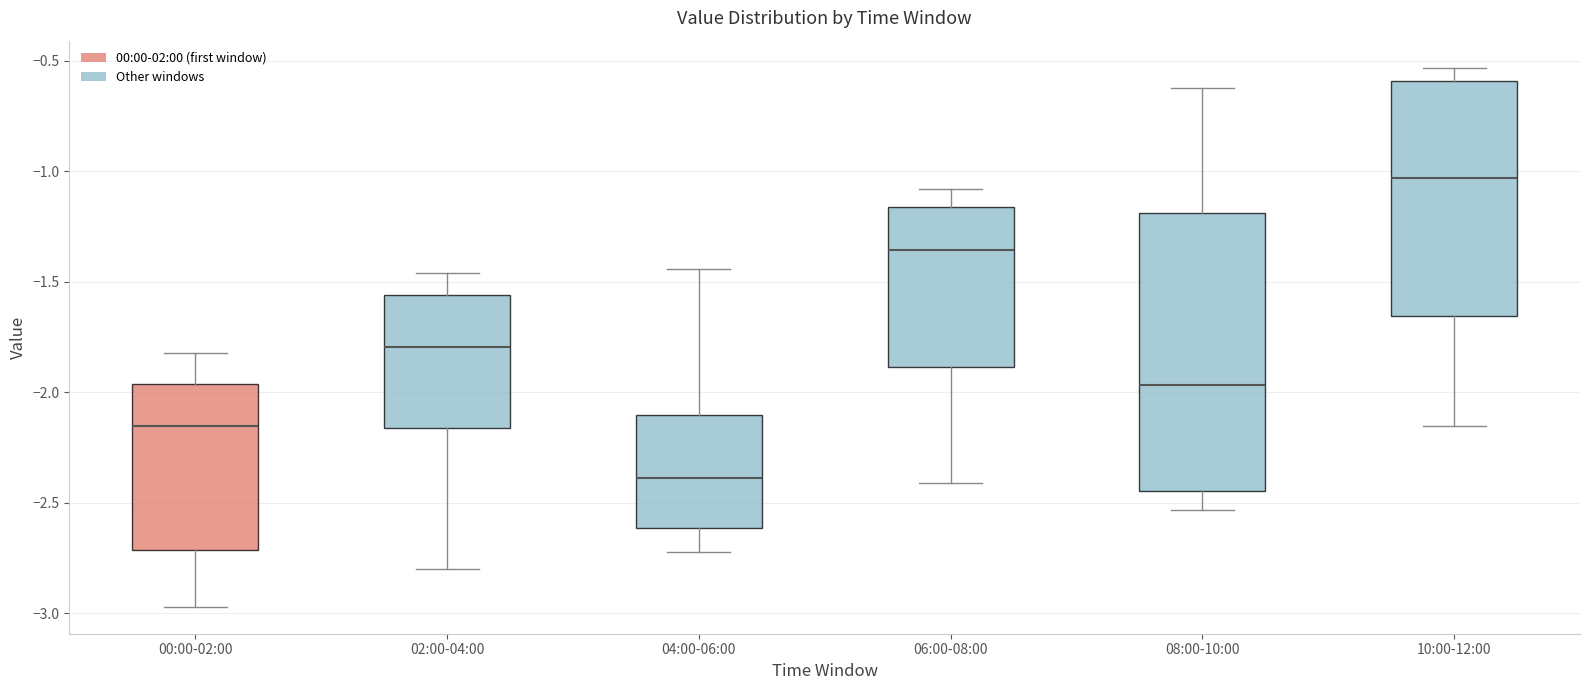

Which box's median line is the highest?

10:00-12:00